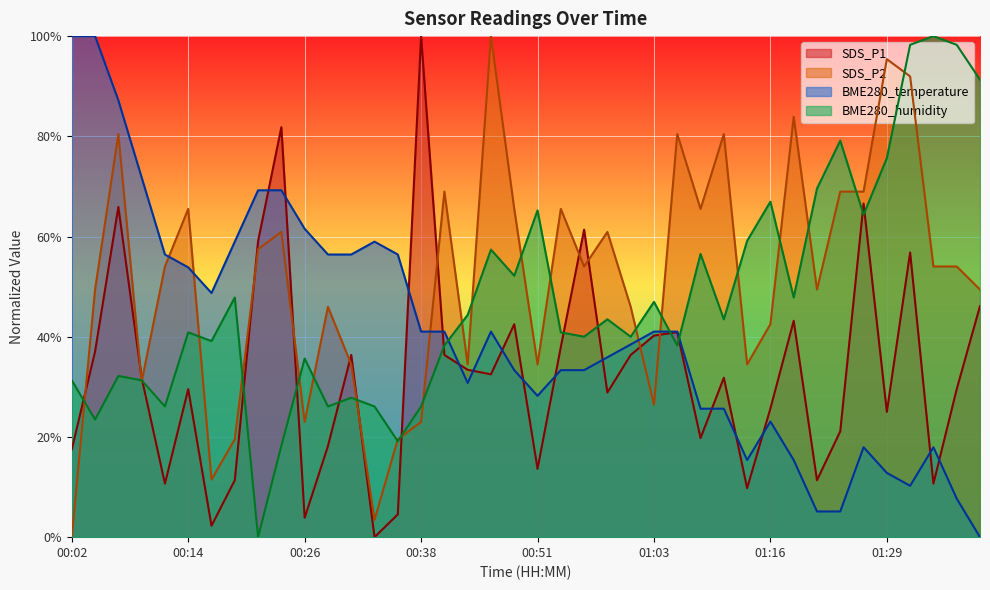

At how many categories does at least one series exceed 0?

40